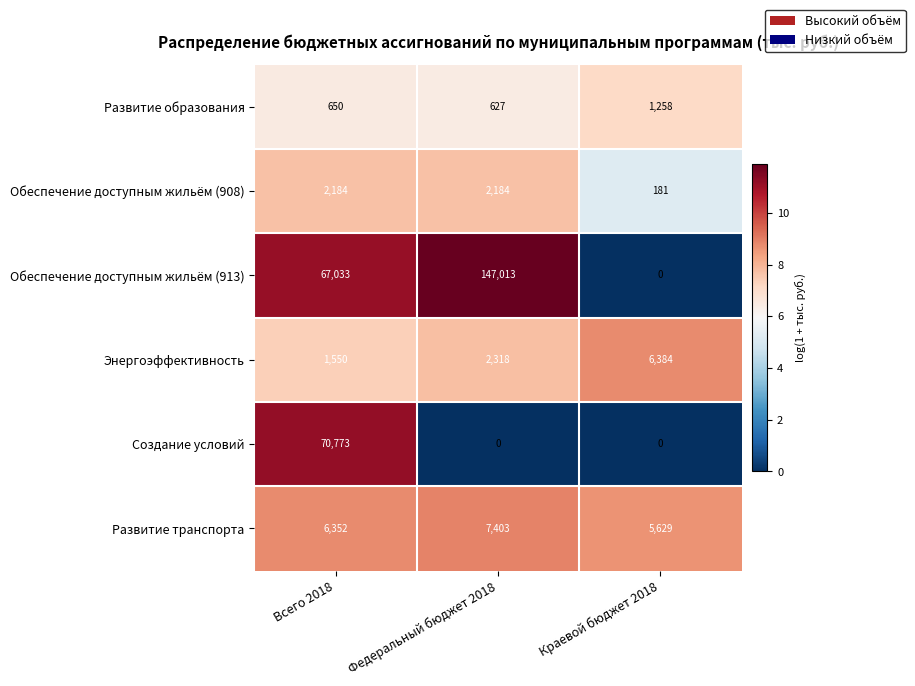

Rank the series by their maximum value, from highest to lowest.

Обеспечение доступным жильём (913), Создание условий, Развитие транспорта, Энергоэффективность, Обеспечение доступным жильём (908), Развитие образования